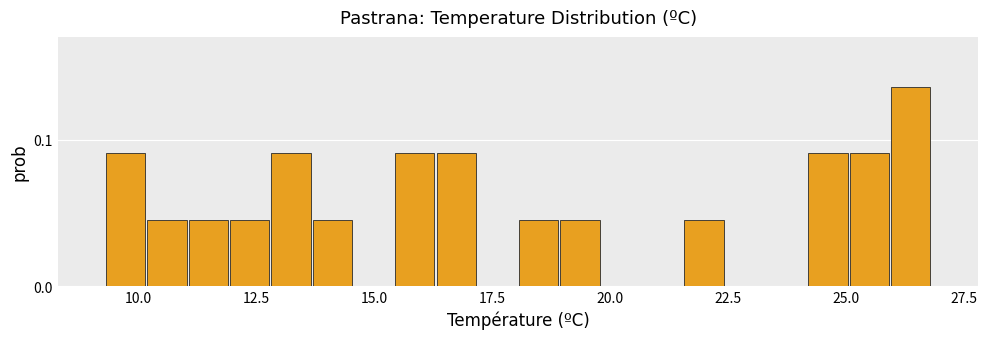

Around what value on the x-axis is the tallest bar? Give the approximate position of its centre, as read against the axis.

26.5